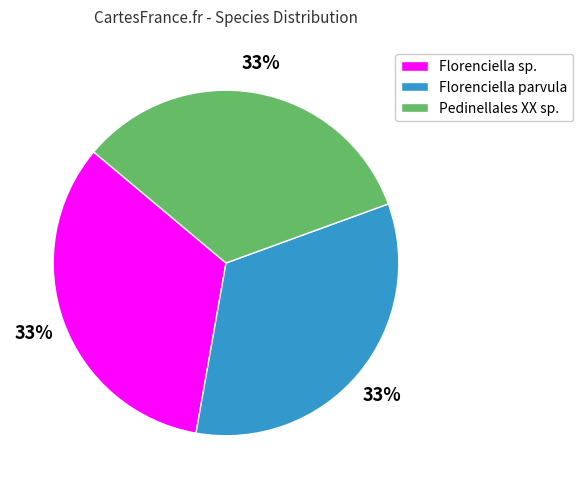

To the nearest percent, what is the average slice percentage?

33%